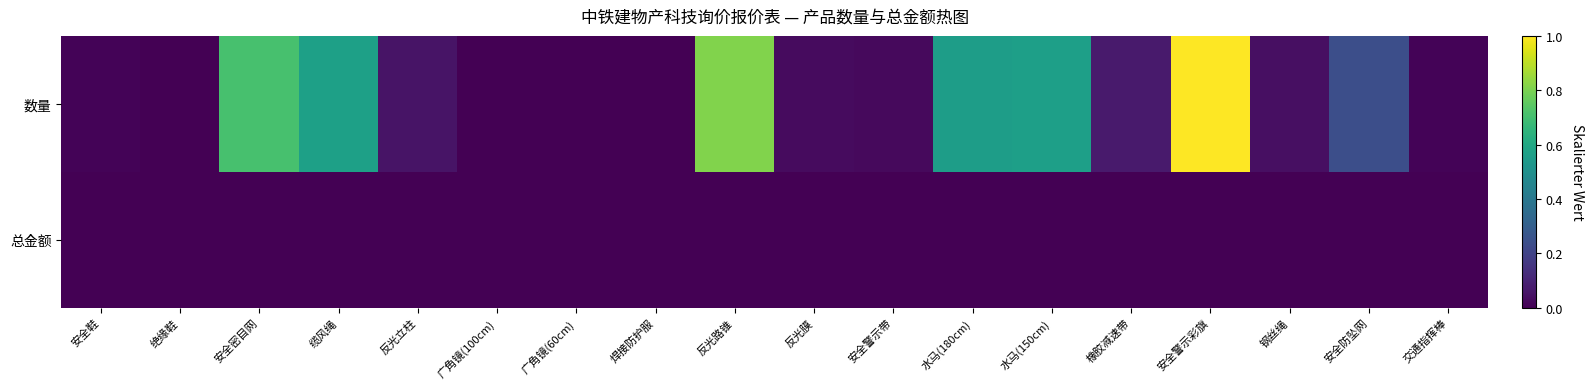

Reading left to right, what are all the values shown in this chart?

数量: 安全鞋=0.0	绝缘鞋=0.0	安全密目网=0.7	缆风绳=0.6	反光立柱=0.1	广角镜(100cm)=0.0	广角镜(60cm)=0.0	焊接防护服=0.0	反光路锥=0.8	反光膜=0.0	安全警示带=0.0	水马(180cm)=0.6	水马(150cm)=0.6	橡胶减速带=0.1	安全警示彩旗=1.0	钢丝绳=0.0	安全防坠网=0.2	交通指挥棒=0.0
总金额: 安全鞋=0.0	绝缘鞋=0.0	安全密目网=0.0	缆风绳=0.0	反光立柱=0.0	广角镜(100cm)=0.0	广角镜(60cm)=0.0	焊接防护服=0.0	反光路锥=0.0	反光膜=0.0	安全警示带=0.0	水马(180cm)=0.0	水马(150cm)=0.0	橡胶减速带=0.0	安全警示彩旗=0.0	钢丝绳=0.0	安全防坠网=0.0	交通指挥棒=0.0